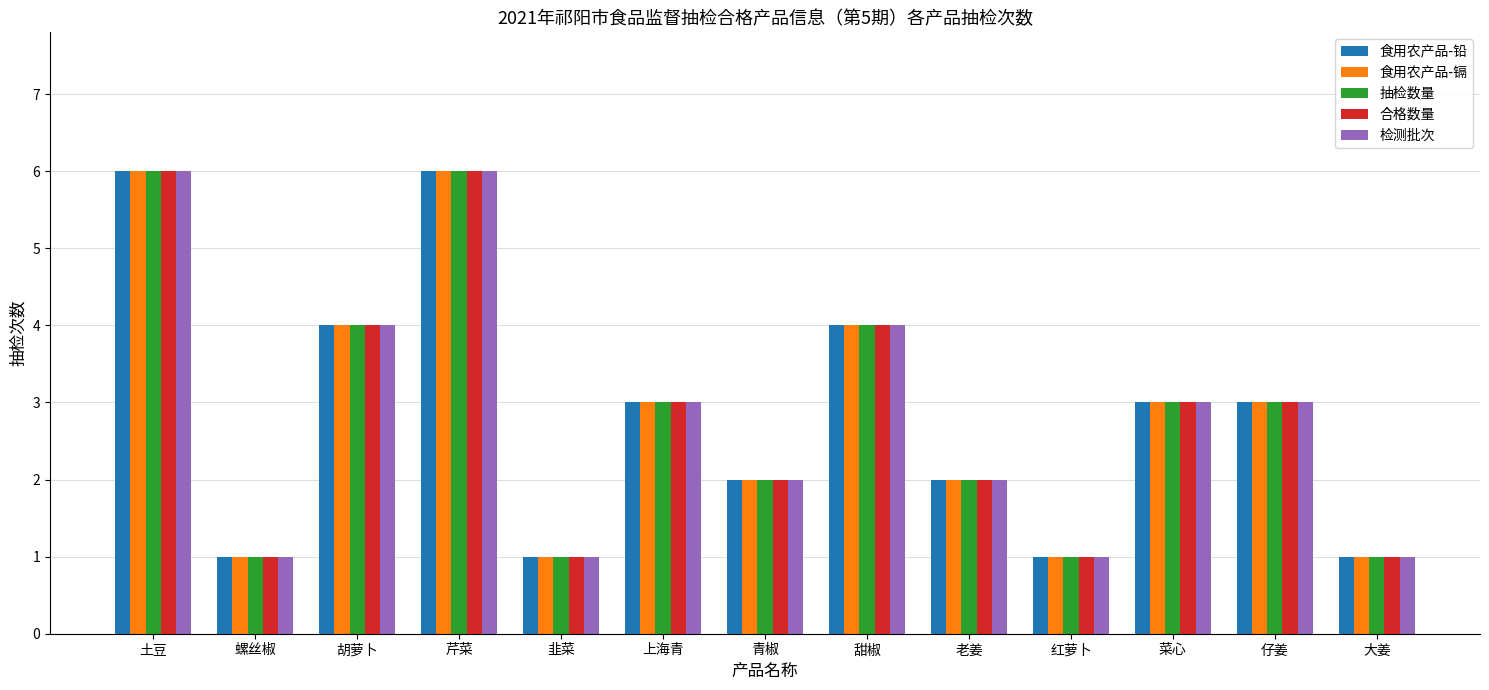

True or false: 食用农产品-镉 has a value of 2 at 上海青.

False